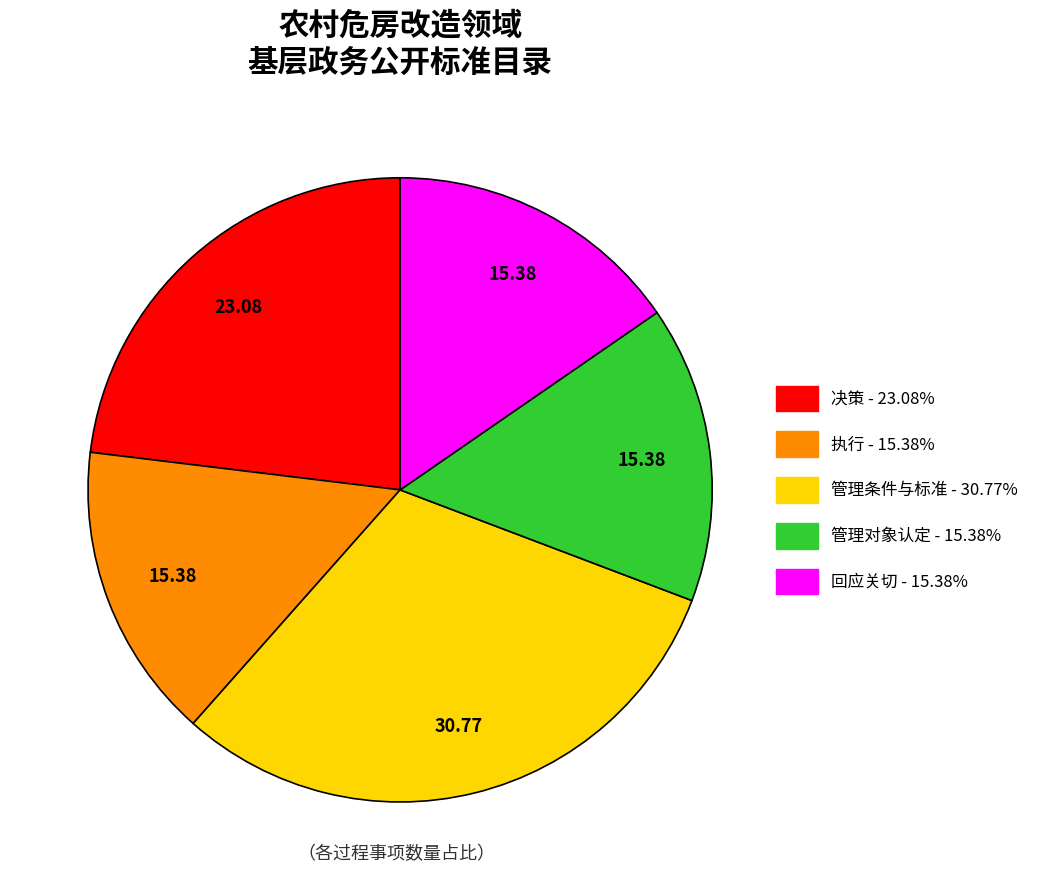

Does any single category account for the majority?

No